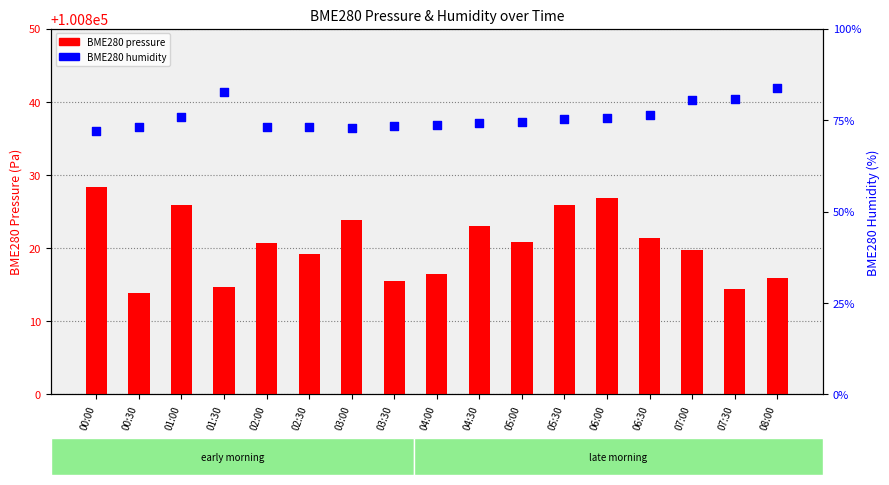

Which series reaches the maximum Y coordinate?

BME280 pressure